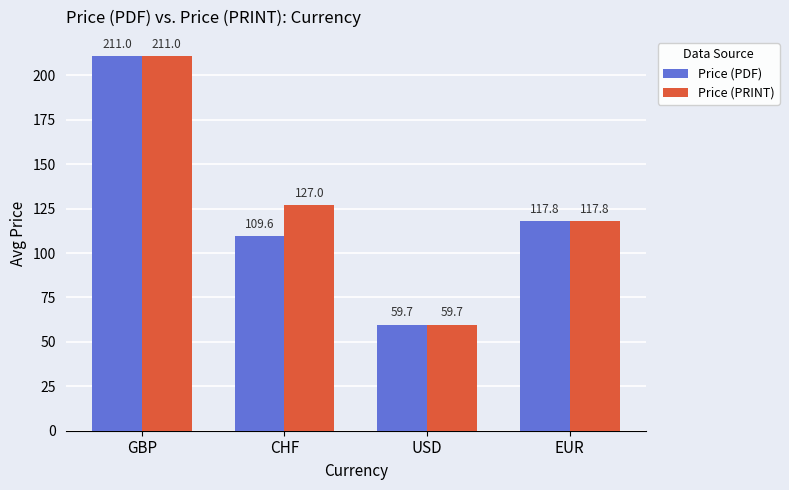

True or false: Price (PDF) has a value of 109.6 at CHF.

True